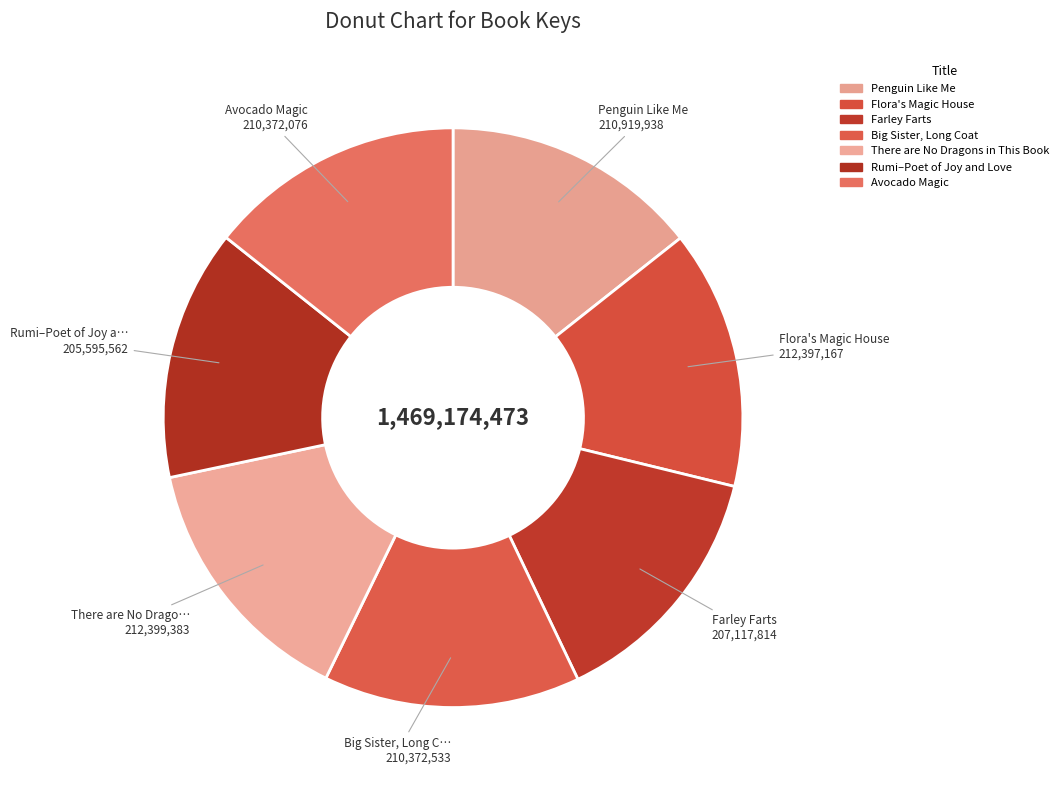

The Big Sister, Long Coat slice represents 1% of the pie. True or false?

False